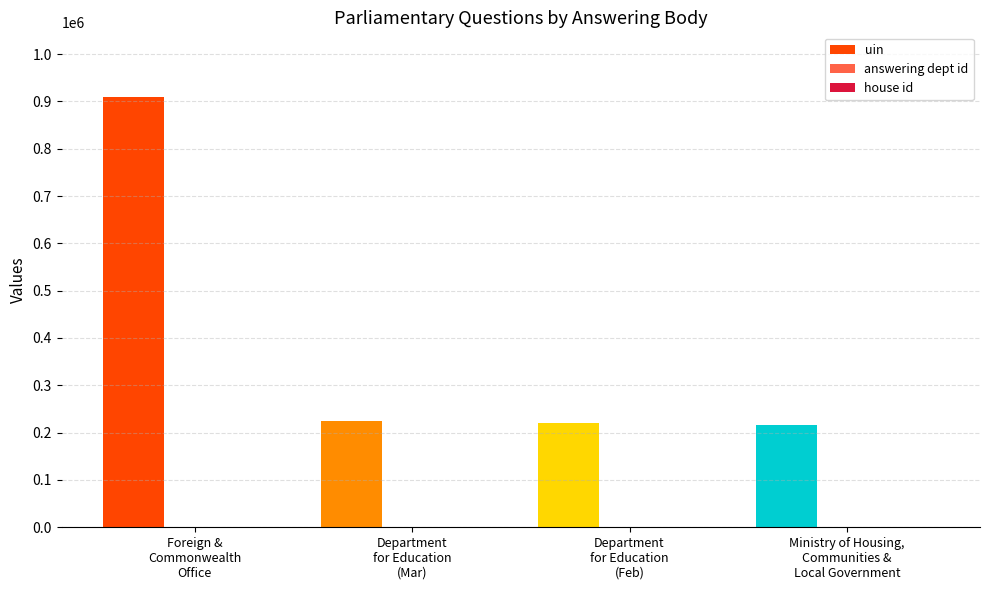

Which series has the largest total across all categories?

uin